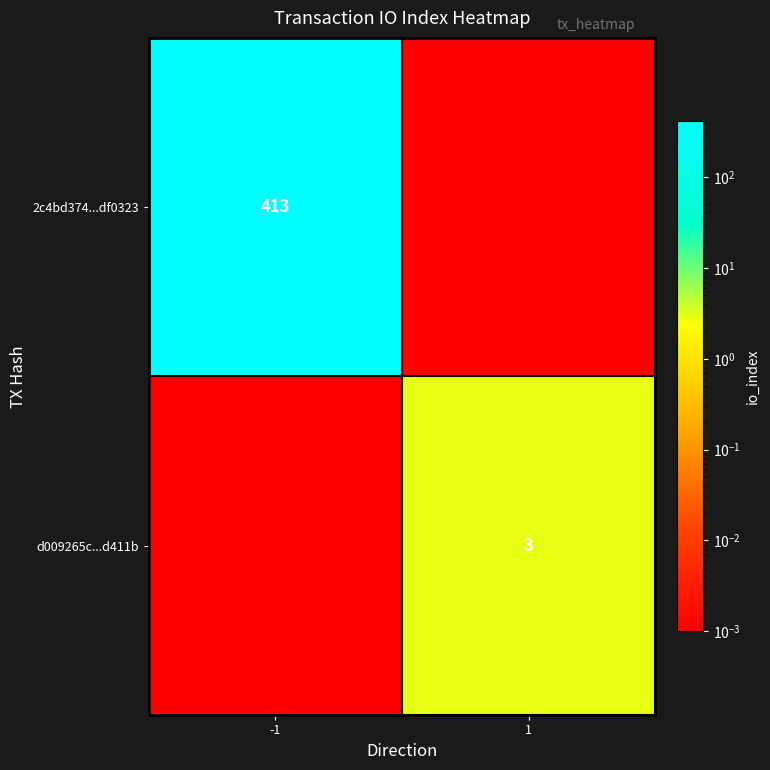

How many series are shown in this chart?

2